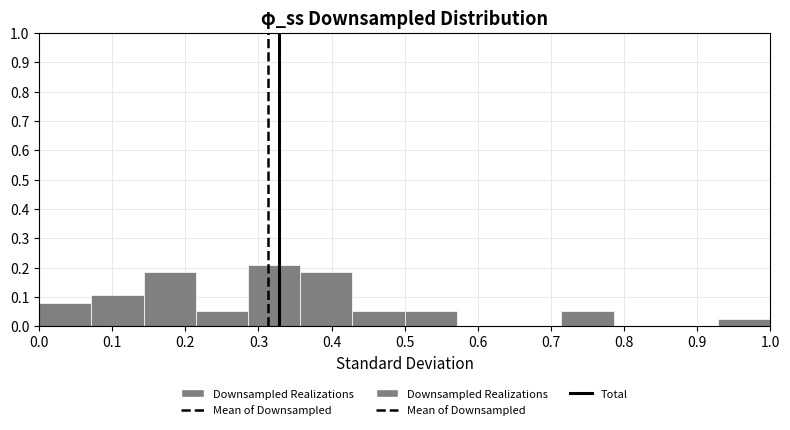

How tall is the bar that spans 0.21 to 0.29 on the x-axis? Neither the bar edges nor the heights are printed on the chart, so give them approximately, as read against the axes.

0.05